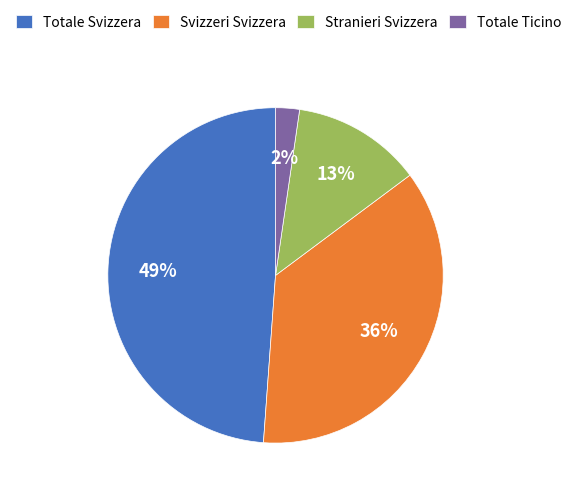

How many slices are in this pie chart?

4